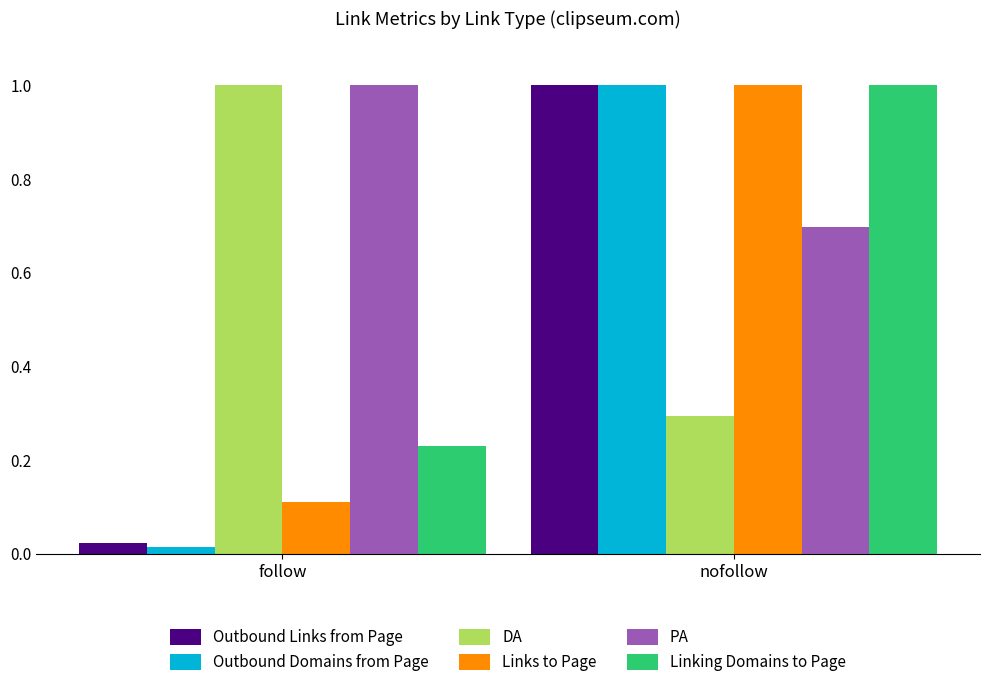

What is the label of the 1st bar from the left?

follow